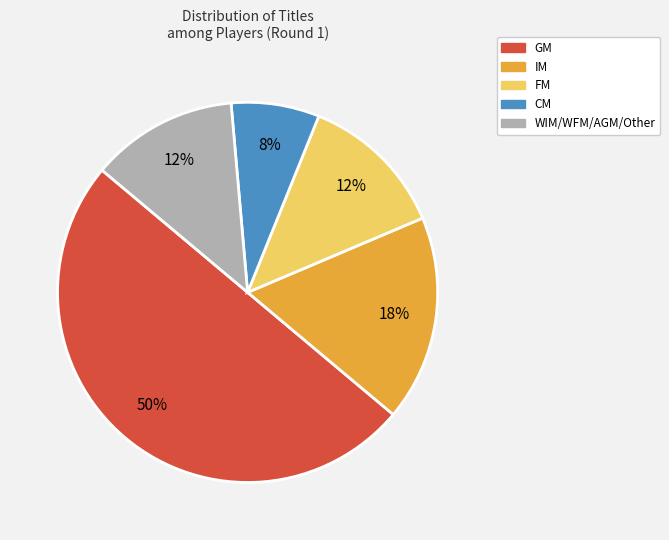

Is the sum of WIM/WFM/AGM/Other and GM greater than half?

Yes